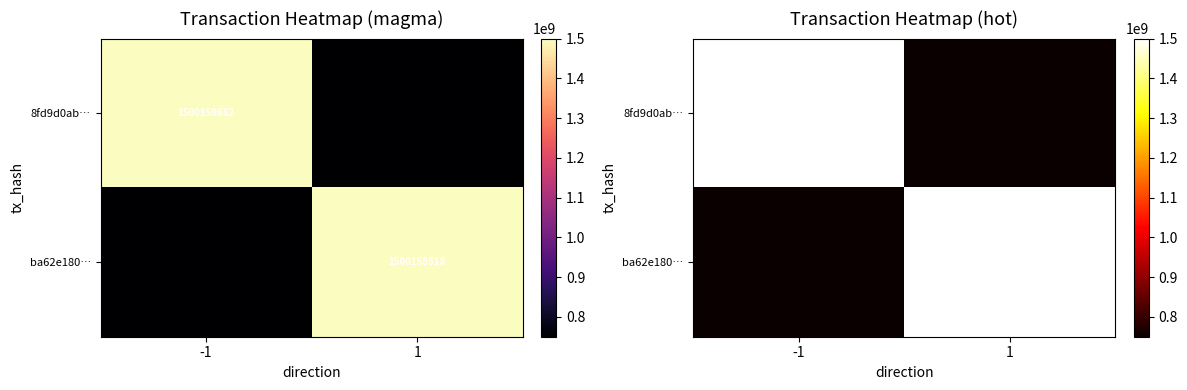

What is the smallest value displayed?

750079259